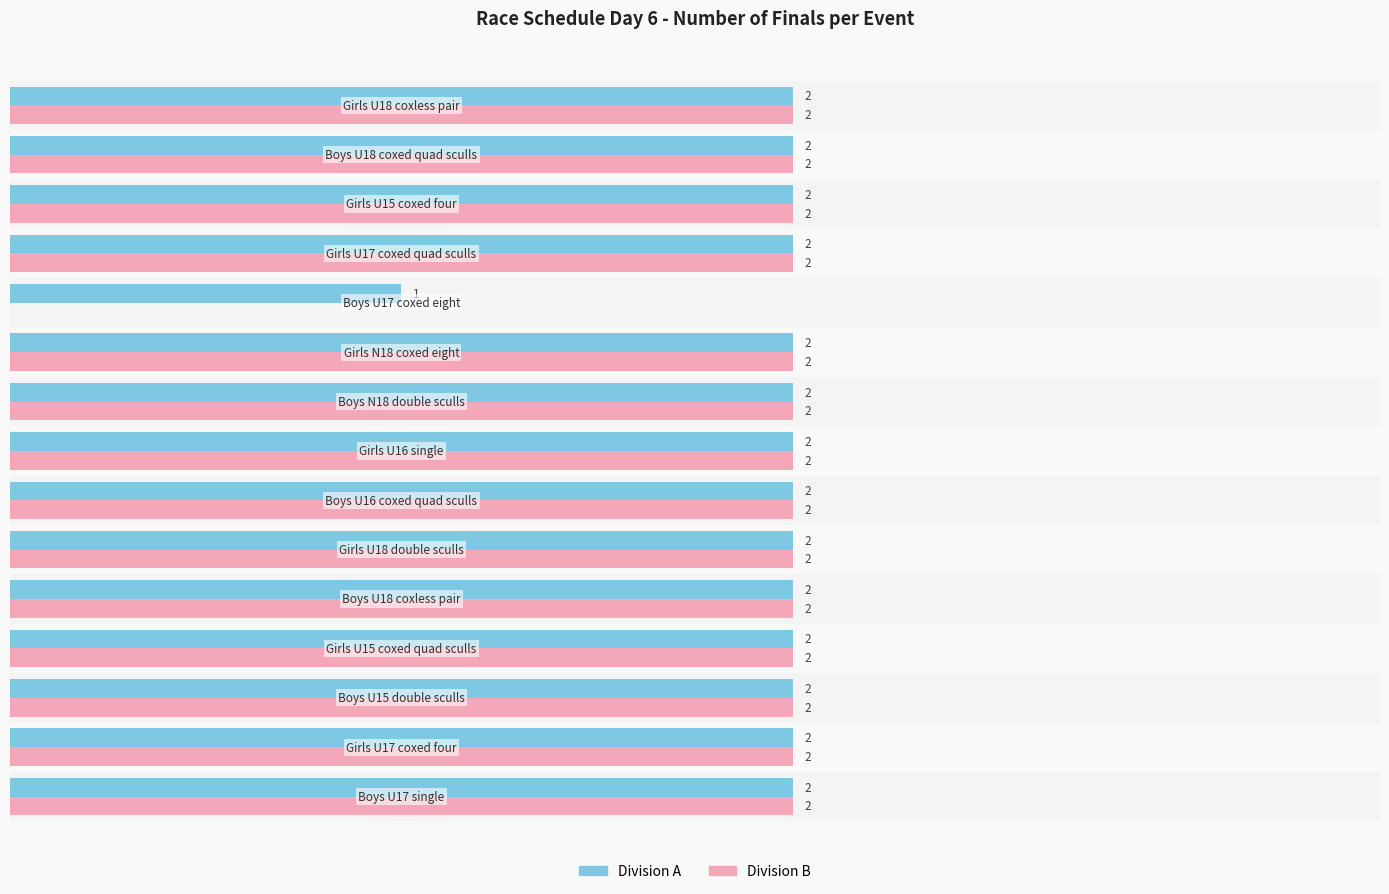

Which series has the largest total across all categories?

Division A